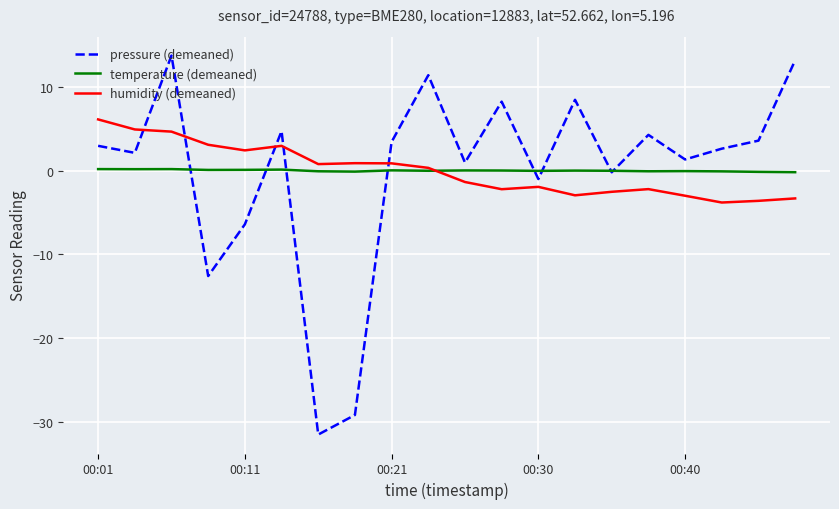

True or false: pressure (demeaned) and humidity (demeaned) intersect in this chart.

True